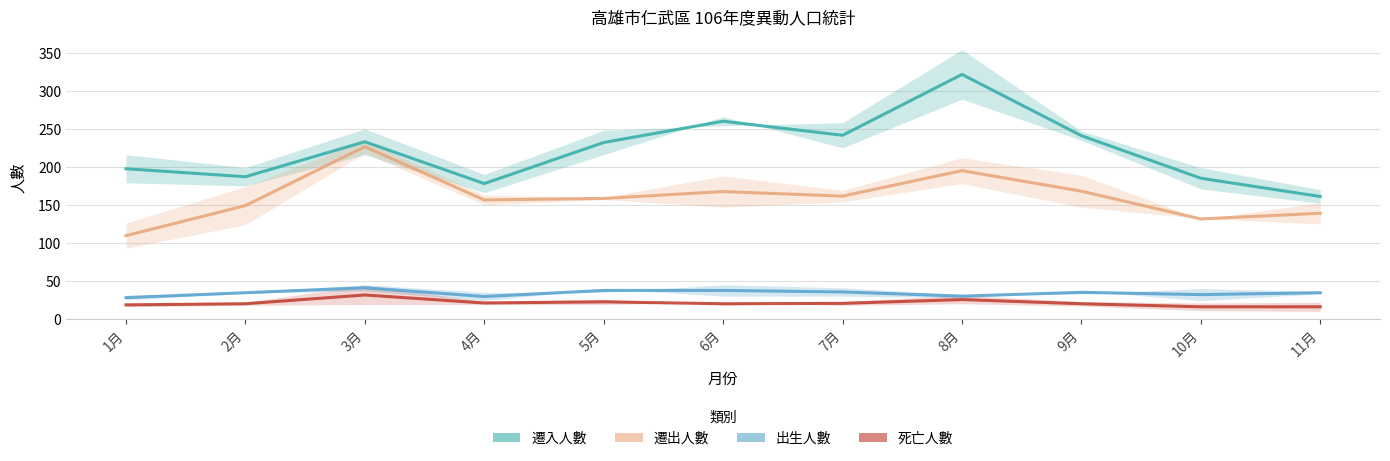

How many lines are shown in the chart?

4